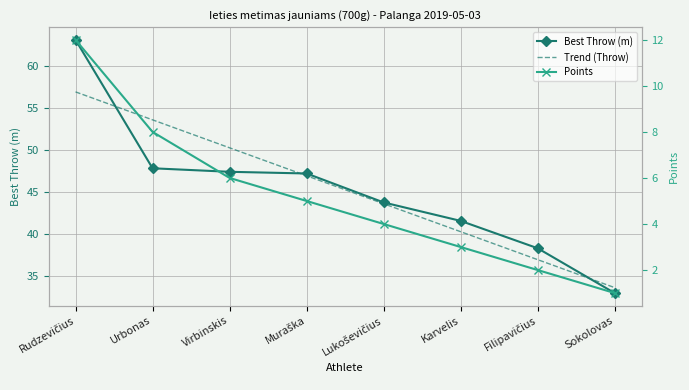

What is the highest value of the Trend (Throw) series?

56.9